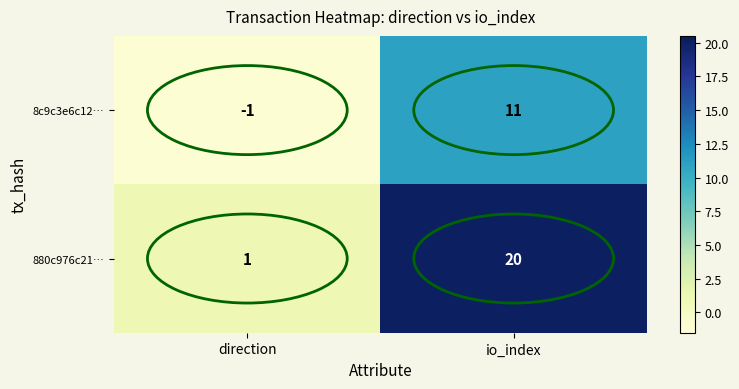

Between direction and io_index, which series saw the biggest shift?

880c976c21…